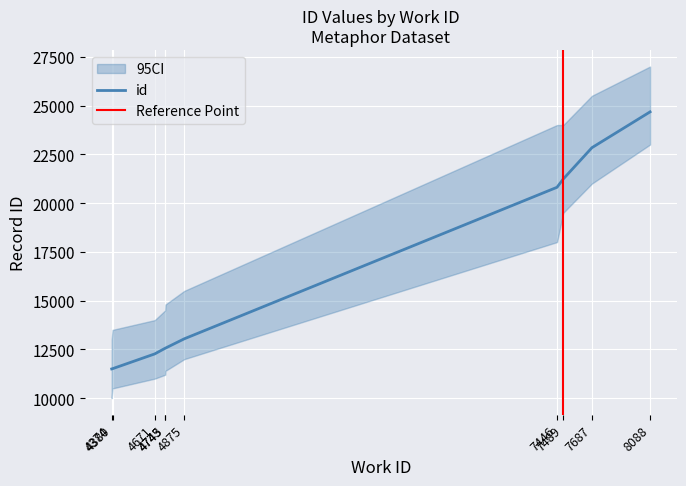

What is the value of the 8th point from the left?

21233